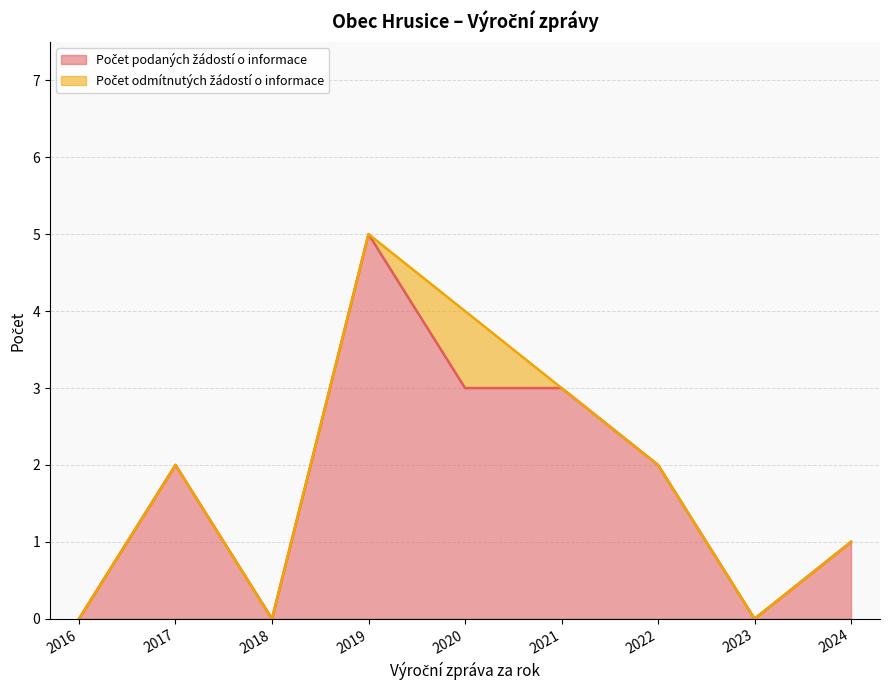

What is the total value across all series at 2019?

5